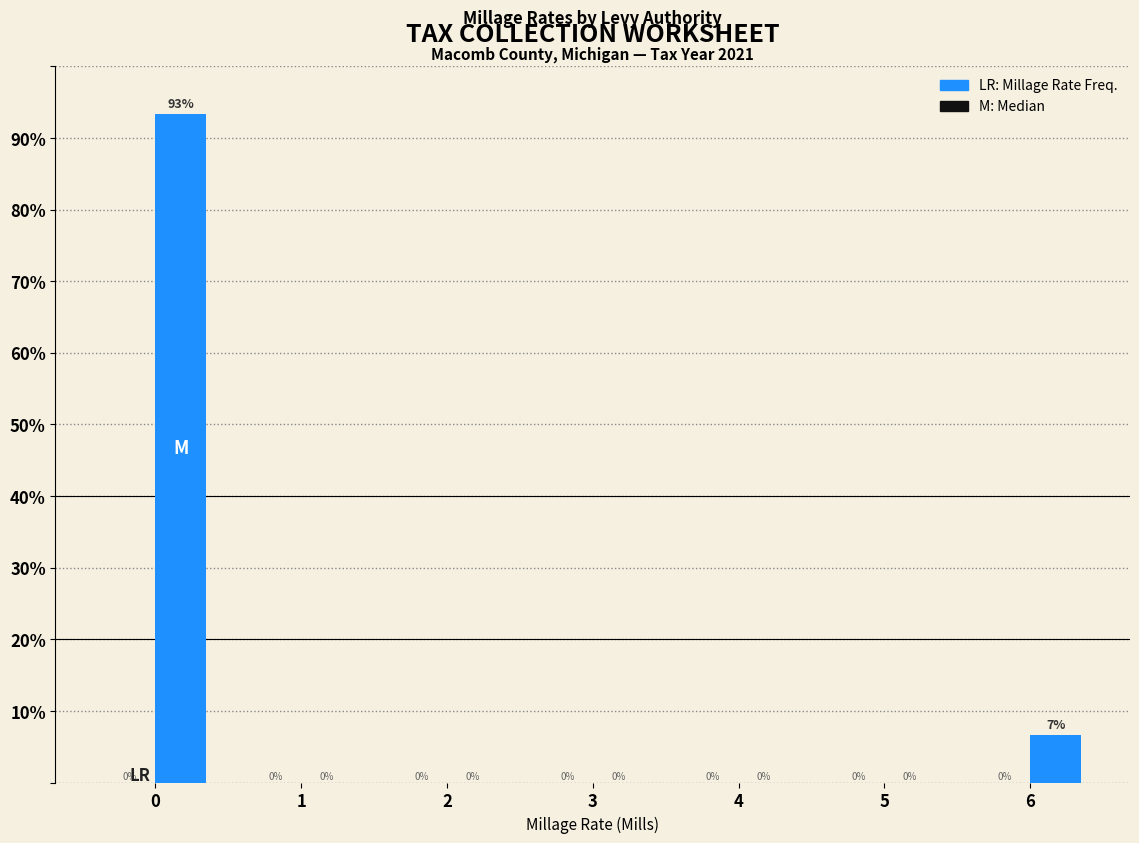

What is the greatest value displayed?

93.3